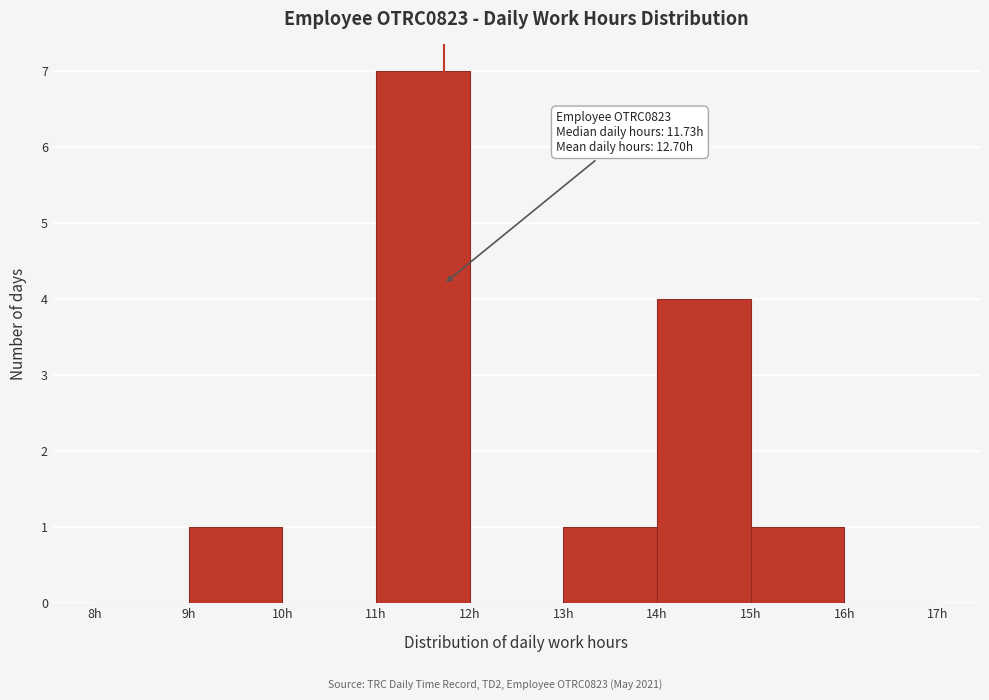

Over which range of the x-axis is the bar tallest?

11 to 12